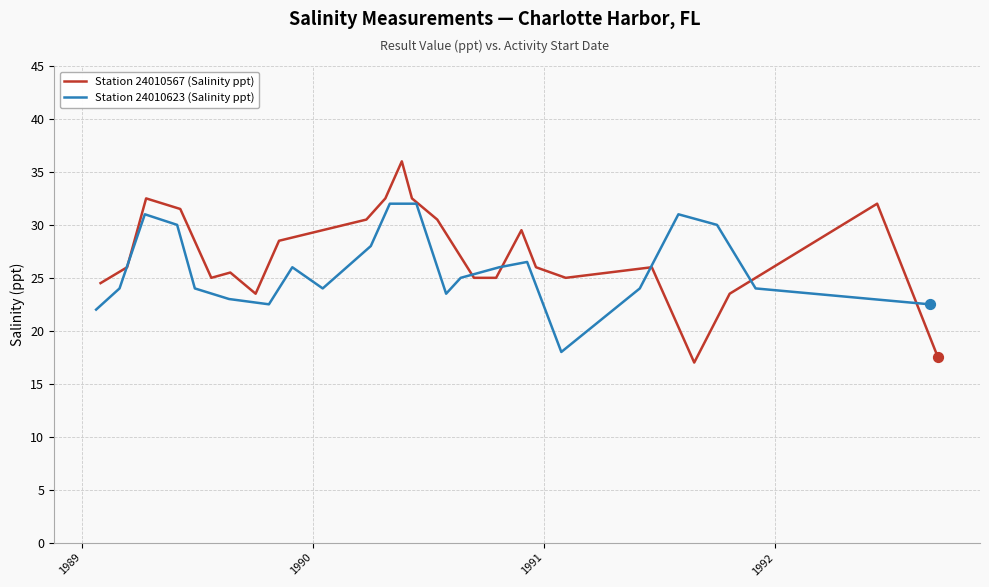

Which series reaches the maximum Y coordinate?

Station 24010567 (Salinity ppt)